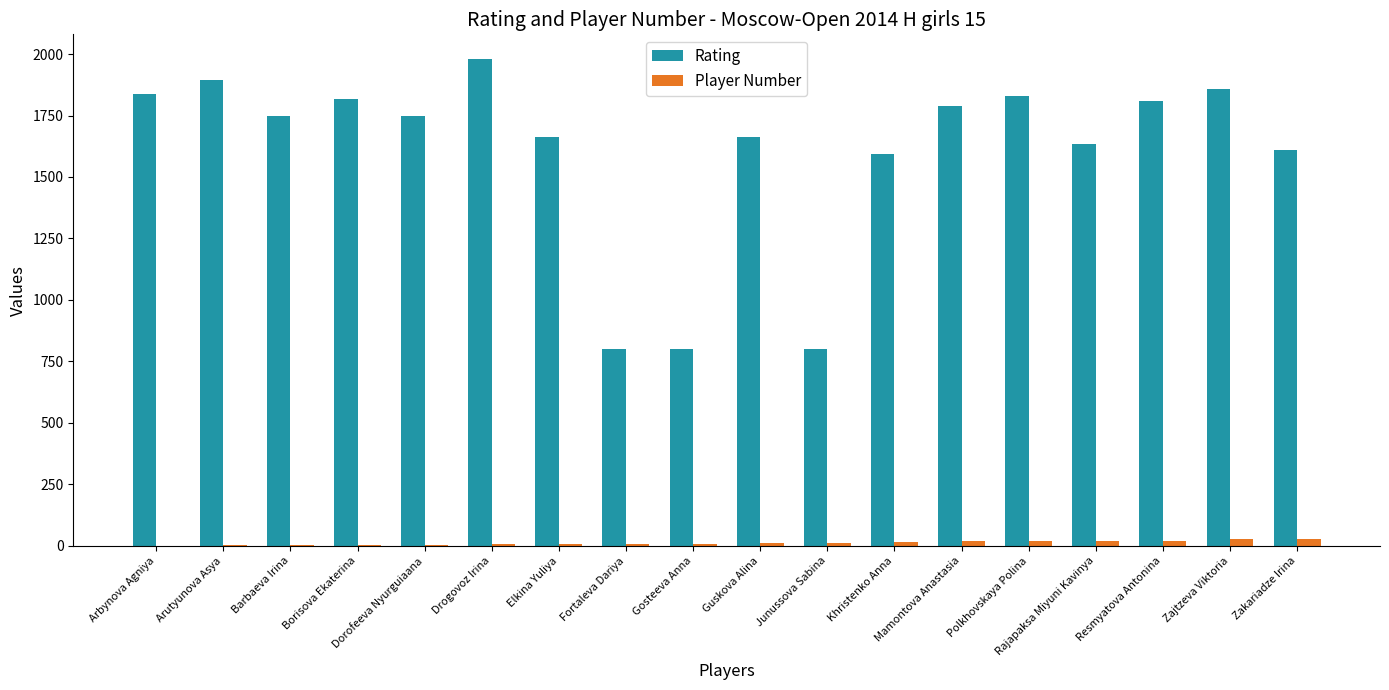

What is the highest value of the Rating series?

1981